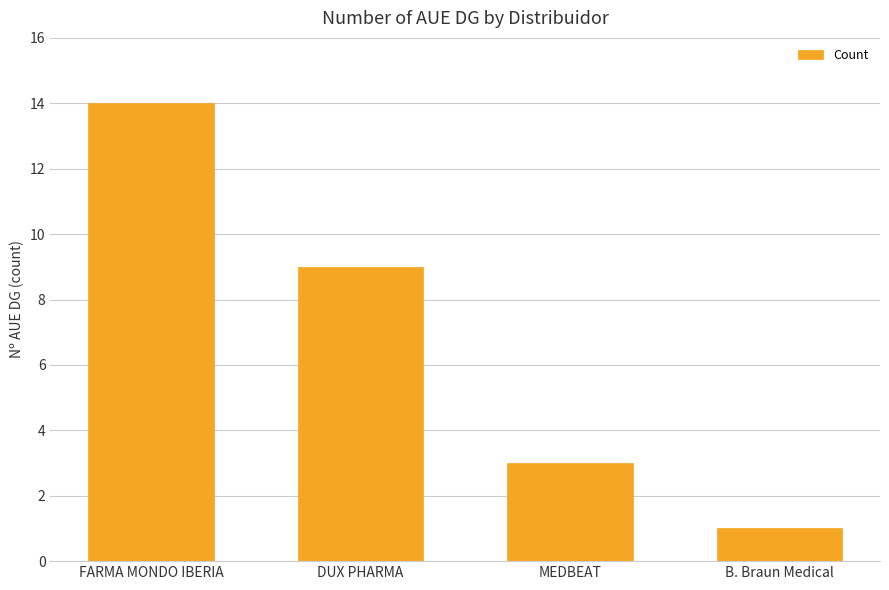

Does the chart contain any negative values?

No